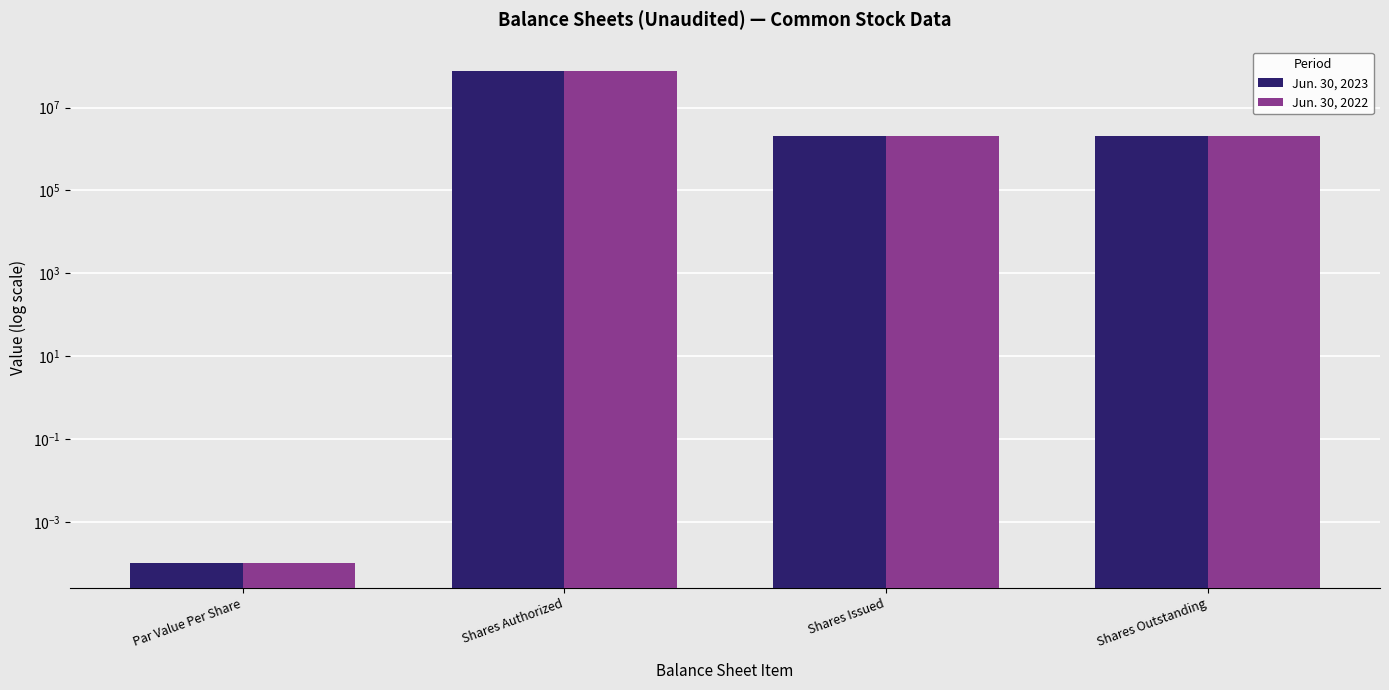

What position from the left is Shares Issued?

3